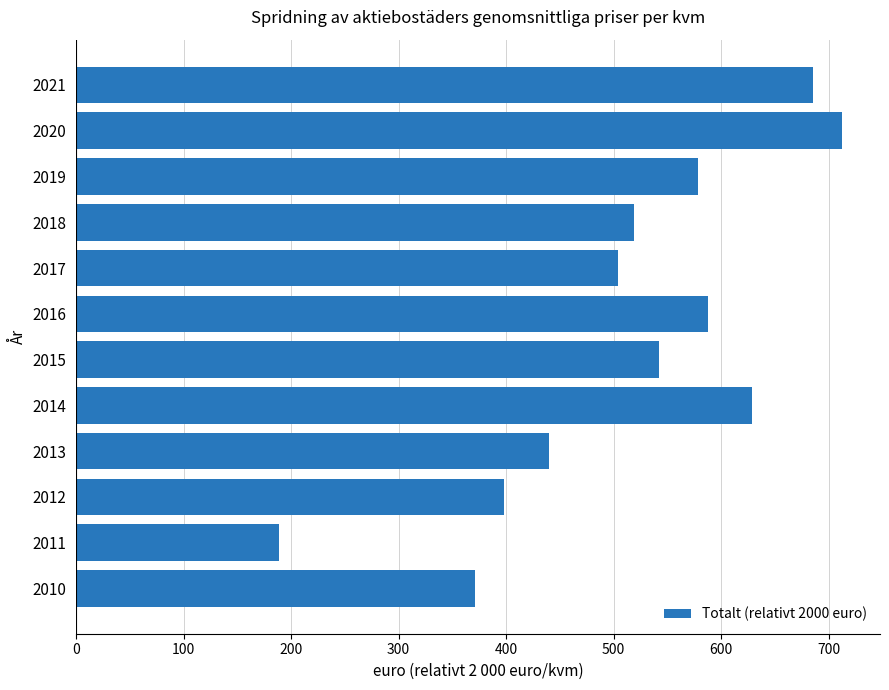

Count the number of categories in the chart.

12